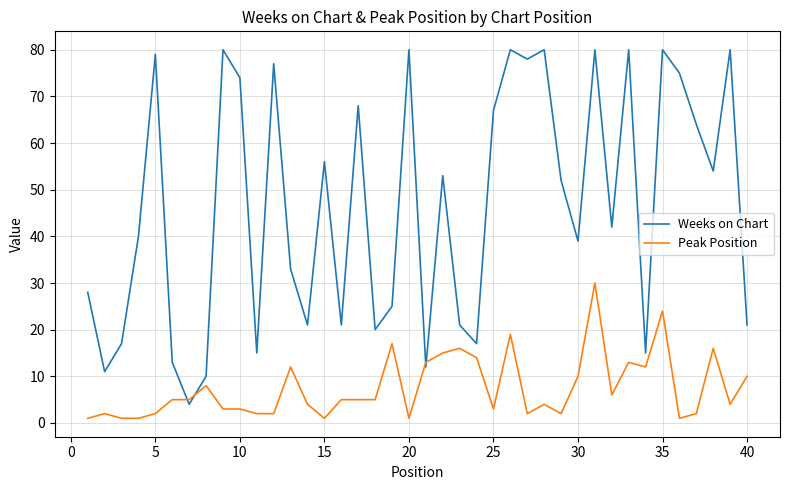

What is the maximum value for Peak Position?

30